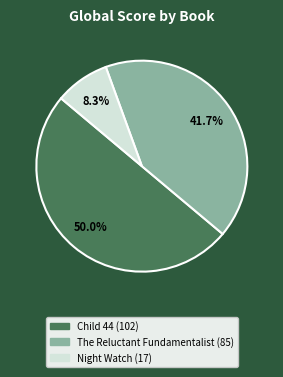

To the nearest percent, what portion does Child 44 represent?

50%